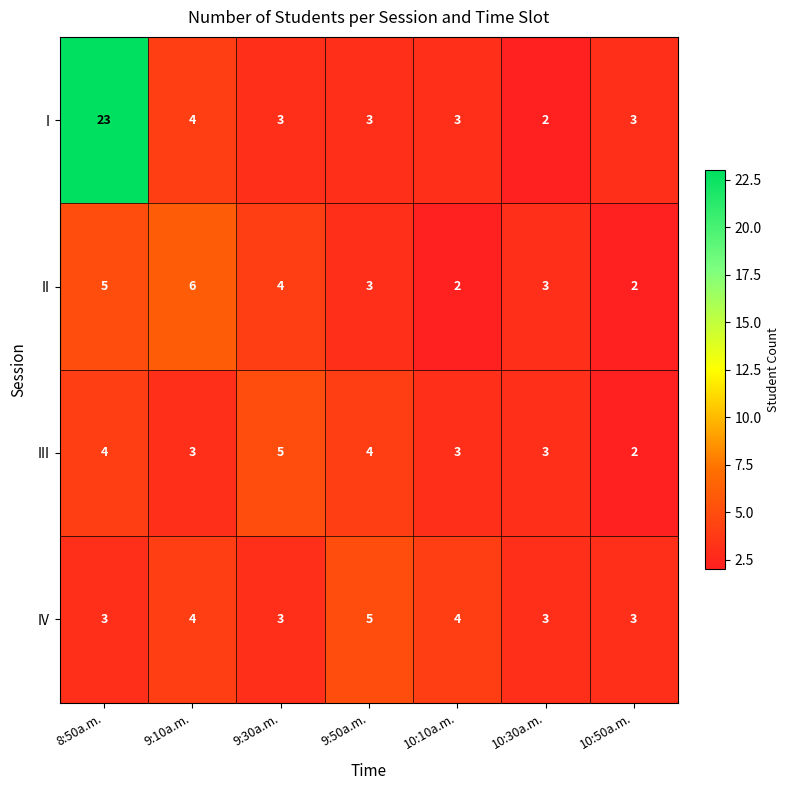

Which series has the widest spread of values?

I